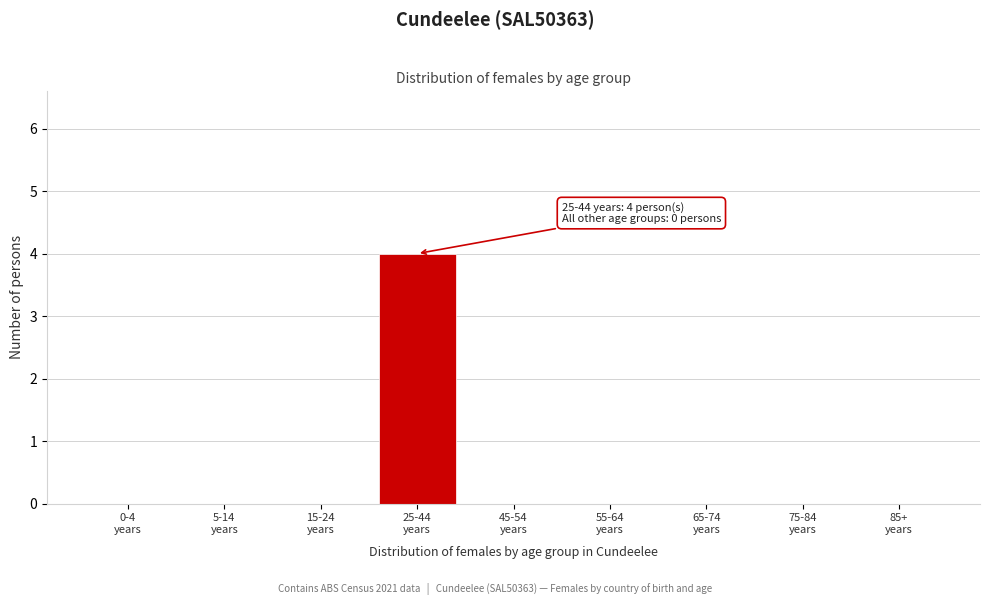

What is the maximum value shown in the chart?

4